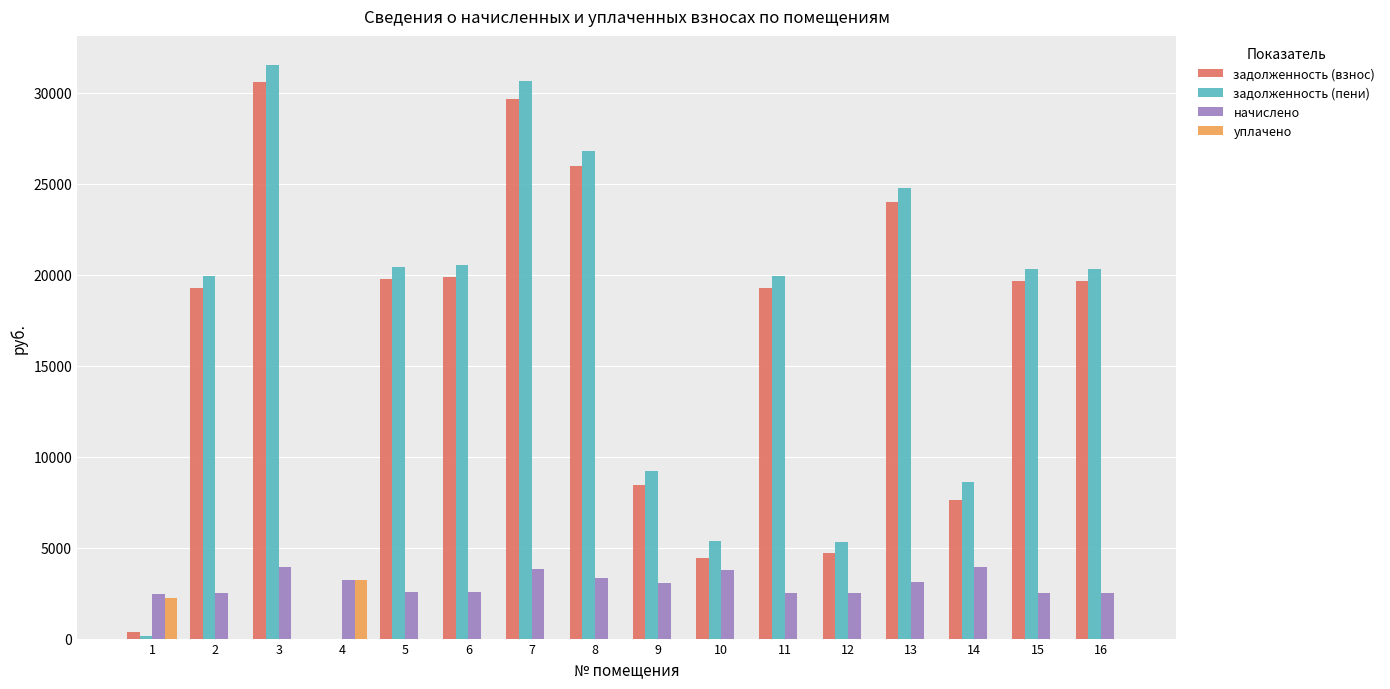

What is the maximum value shown in the chart?

31540.9